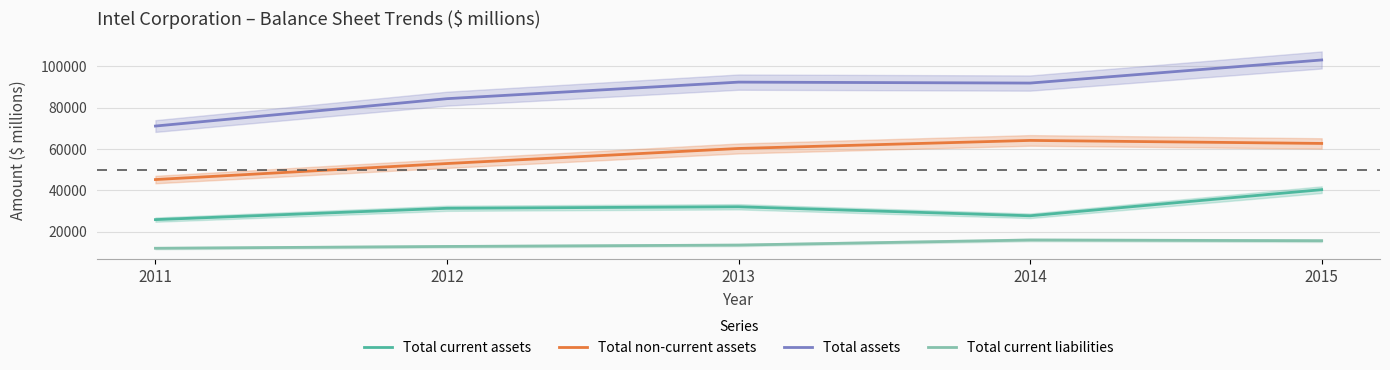

True or false: Total current liabilities and Total assets intersect in this chart.

False